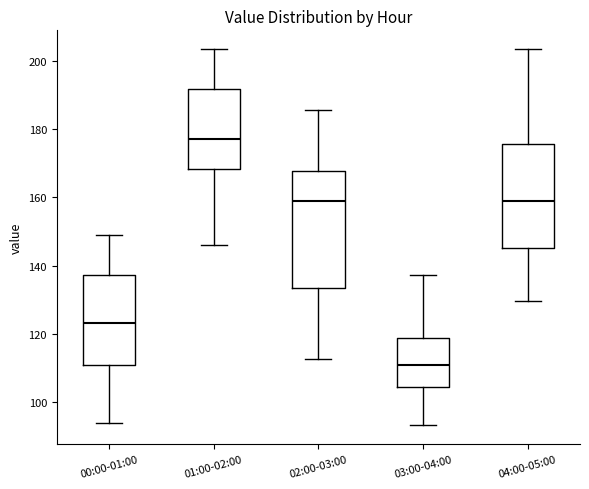

Where does the upper whisker of the box for 02:00-03:00 end on the y-axis? The values are not printed on the chart, so give them approximately, as read against the axis.

186